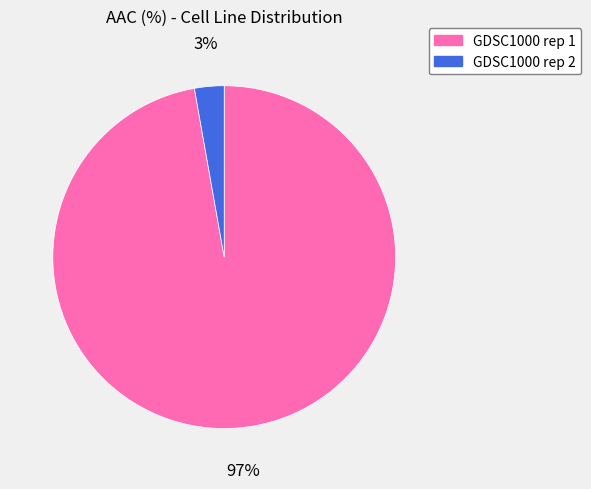

To the nearest percent, what is the average slice percentage?

50%